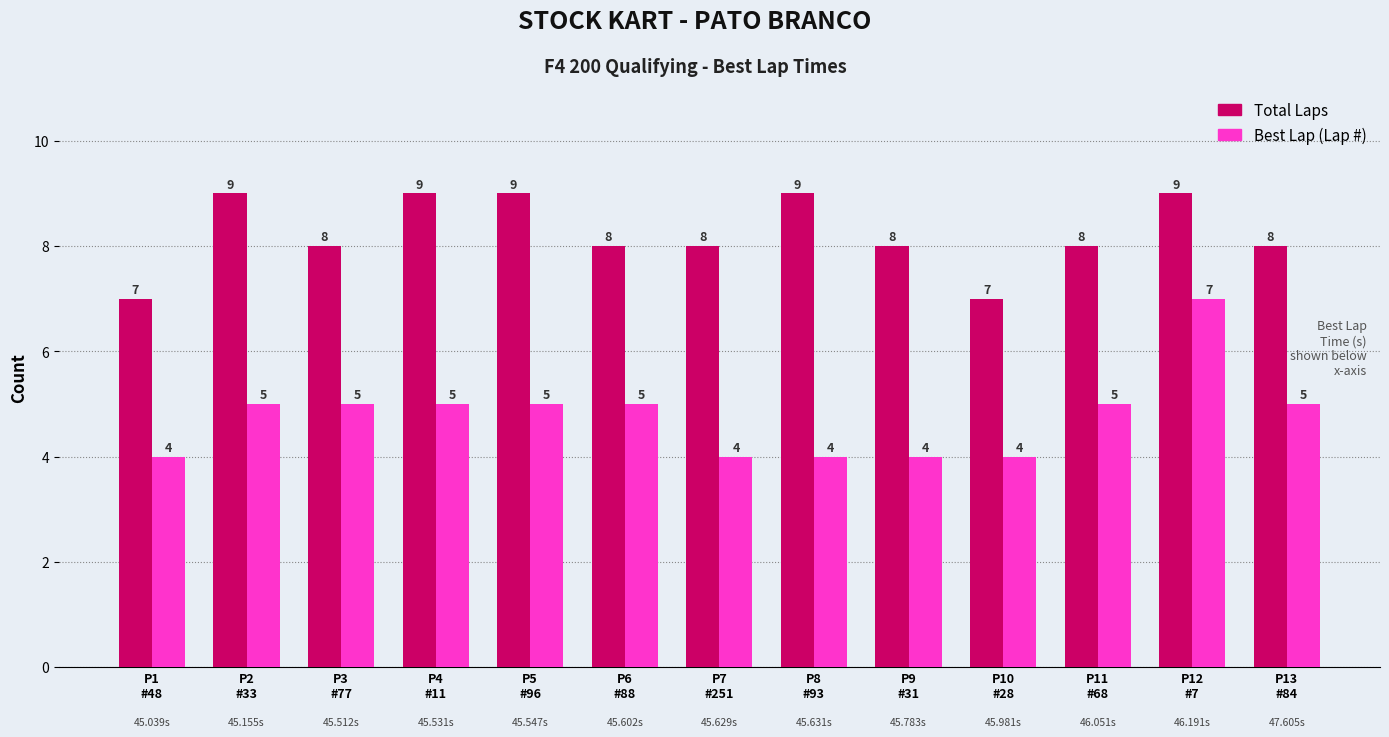

Reading left to right, what are all the values shown in this chart?

Total Laps: P1
#48=7	P2
#33=9	P3
#77=8	P4
#11=9	P5
#96=9	P6
#88=8	P7
#251=8	P8
#93=9	P9
#31=8	P10
#28=7	P11
#68=8	P12
#7=9	P13
#84=8
Best Lap (Lap #): P1
#48=4	P2
#33=5	P3
#77=5	P4
#11=5	P5
#96=5	P6
#88=5	P7
#251=4	P8
#93=4	P9
#31=4	P10
#28=4	P11
#68=5	P12
#7=7	P13
#84=5